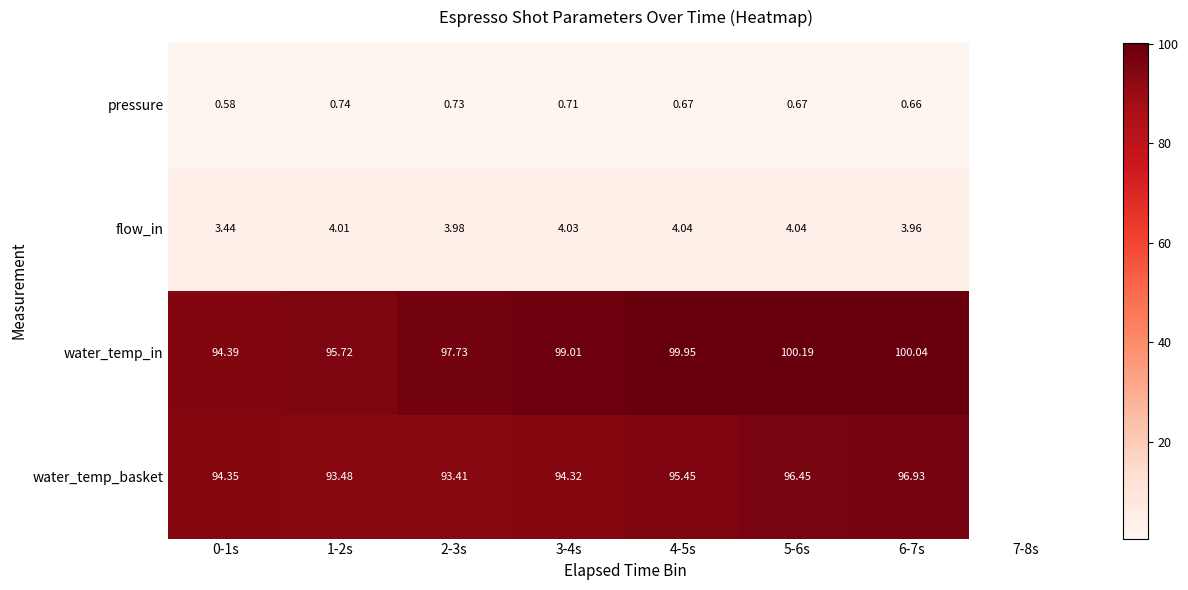

At 0-1s, list the series in order from largest to smallest.

water_temp_in, water_temp_basket, flow_in, pressure